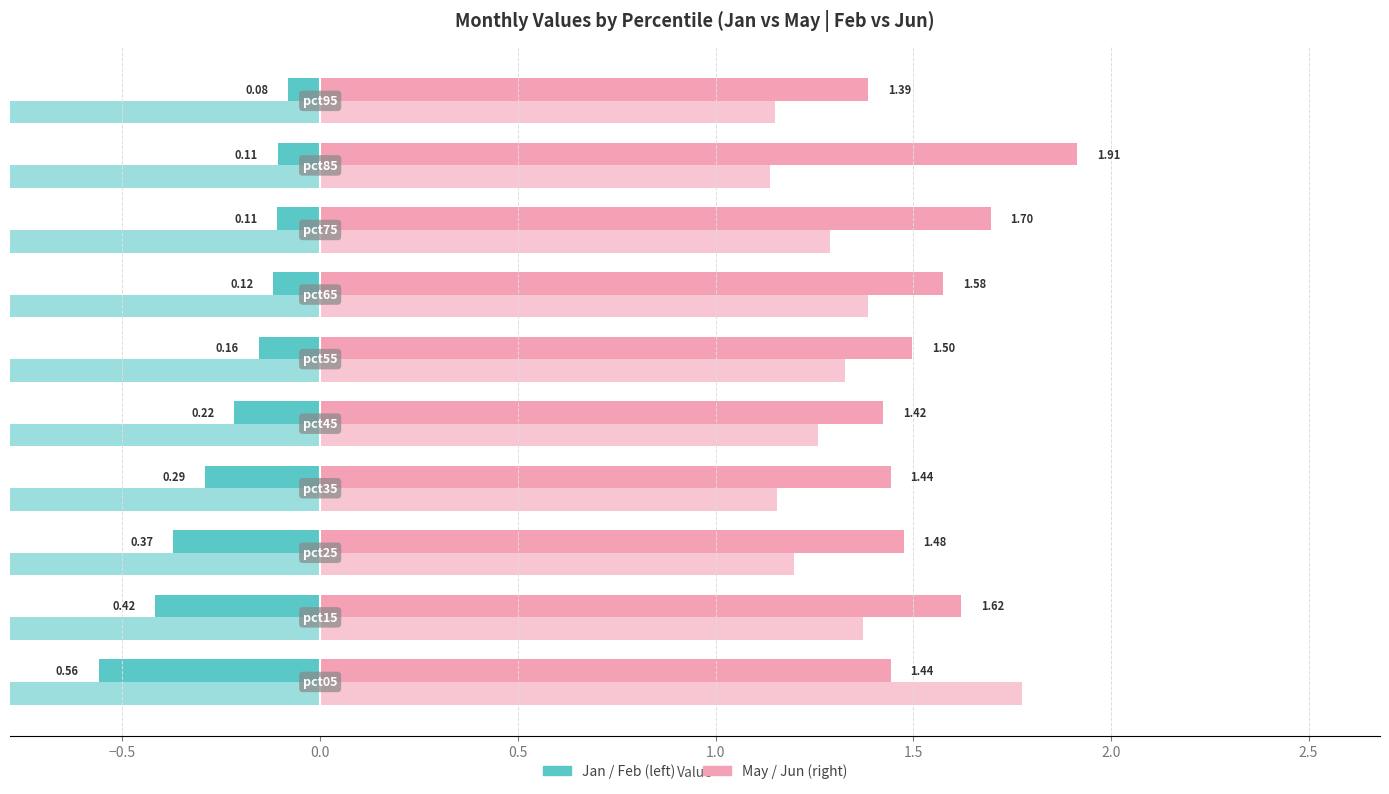

What is the label of the 5th bar from the right?

1.5